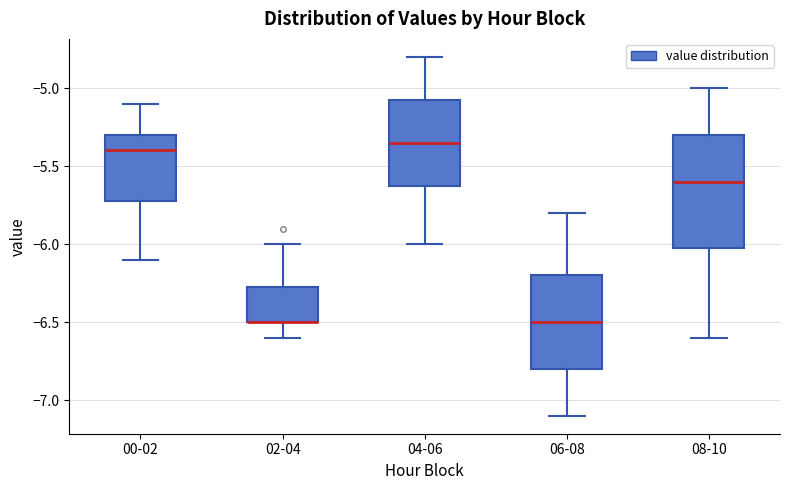

Reading left to right, read every box against the y-axis: the position of its median line, the range the box covers, and the ends of its whiskers. The values are not printed on the chart, so give them approximately, as read against the axis.

00-02: median -5.40, box -5.70 to -5.30, whiskers -6.10 to -5.10
02-04: median -6.50 (drawn on the box's lower edge), box -6.50 to -6.25, whiskers -6.60 to -6.00
04-06: median -5.35, box -5.60 to -5.05, whiskers -6.00 to -4.80
06-08: median -6.50, box -6.80 to -6.20, whiskers -7.10 to -5.80
08-10: median -5.60, box -6.00 to -5.30, whiskers -6.60 to -5.00